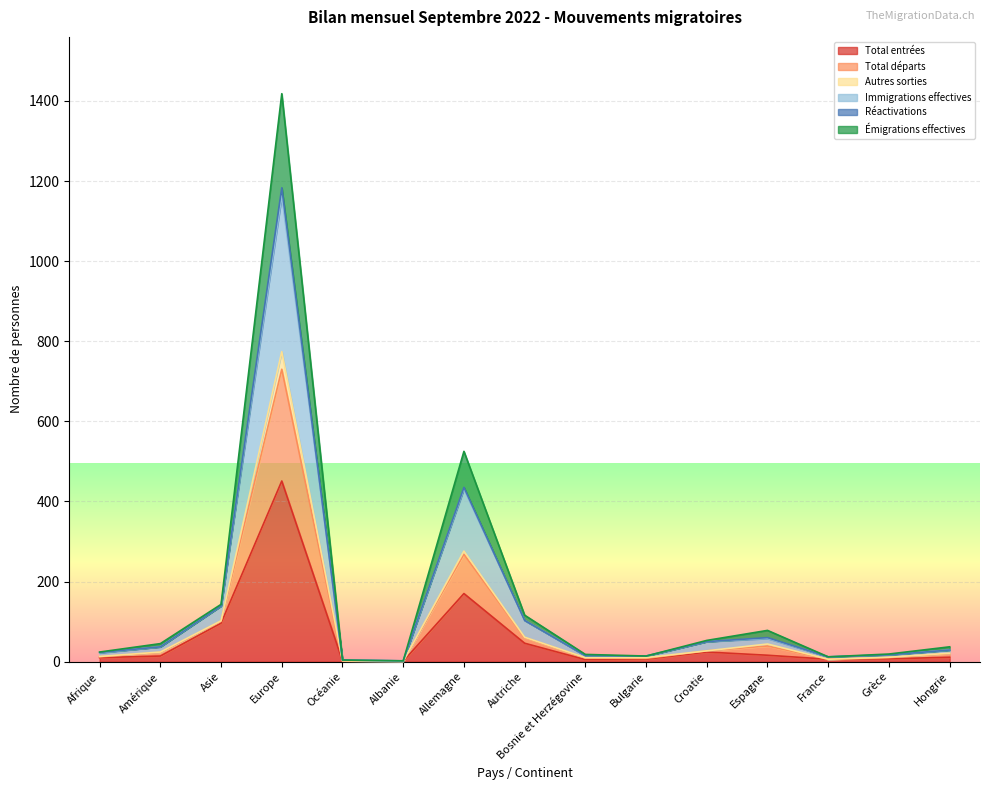

At which category is the sum across all series the highest?

Europe